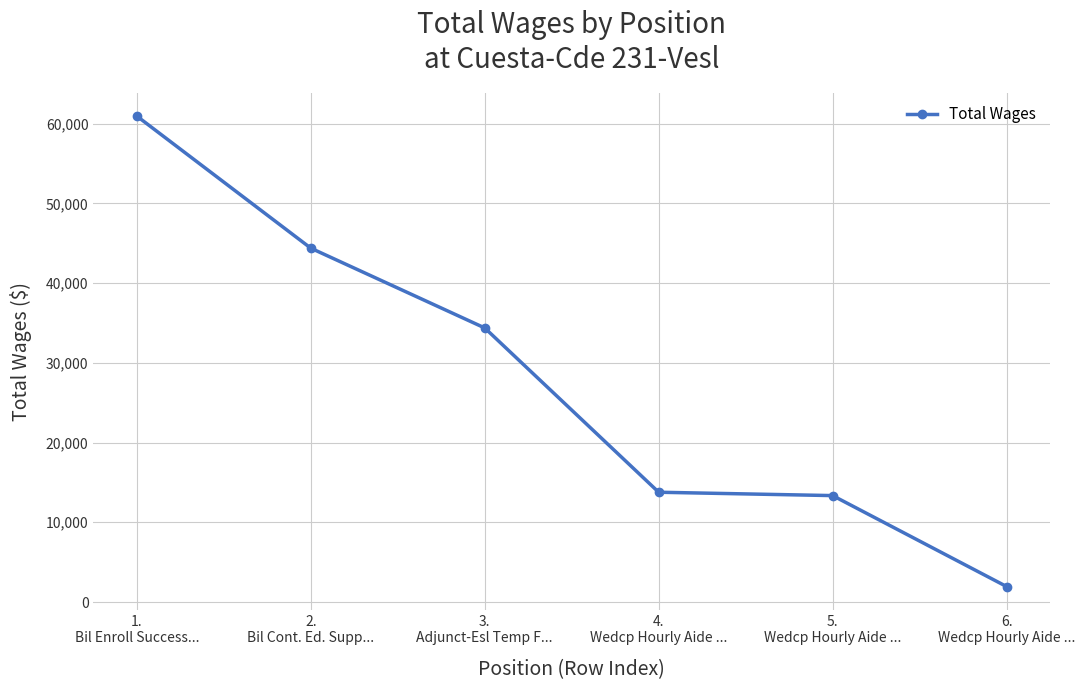

True or false: there are more than 1 points higher than both neighbors.

False